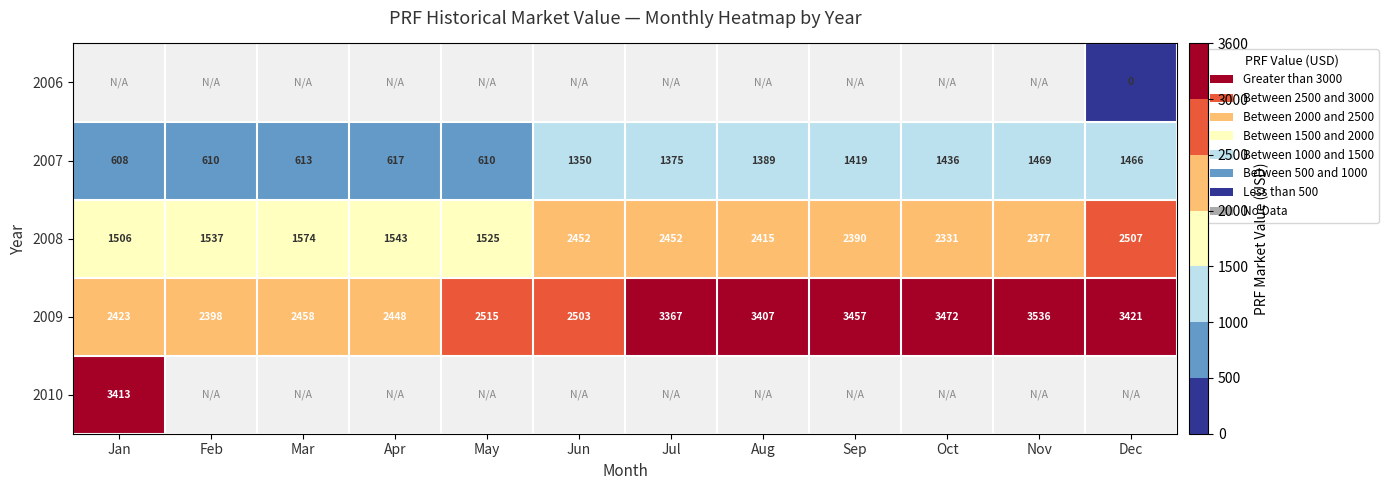

The value of 2007 at Apr is 617. True or false?

True